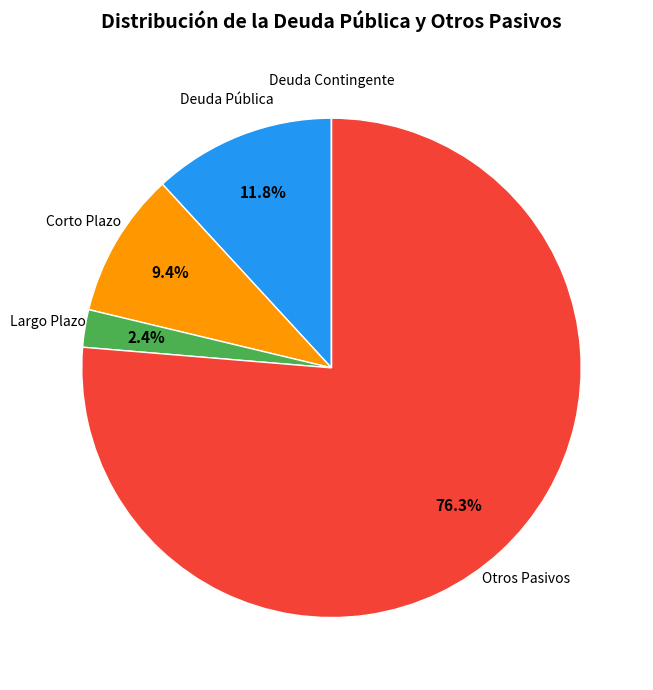

What percentage is NOT represented by Corto Plazo?

90.6%